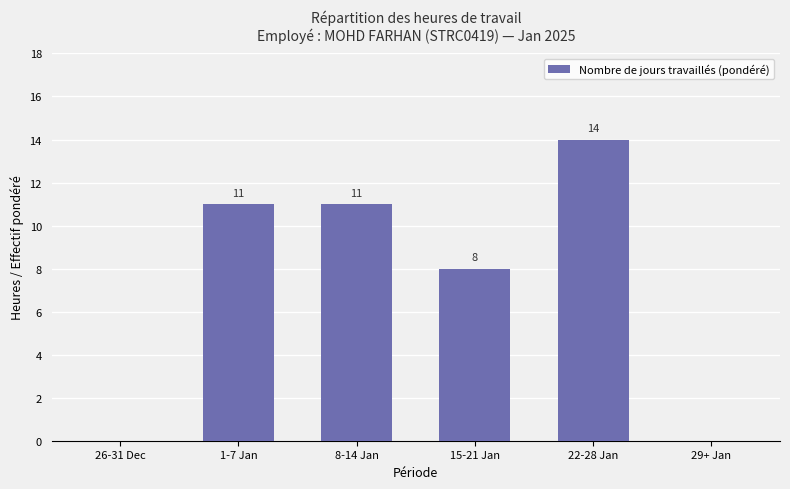

Is it true that the value at 29+ Jan is 0?

True